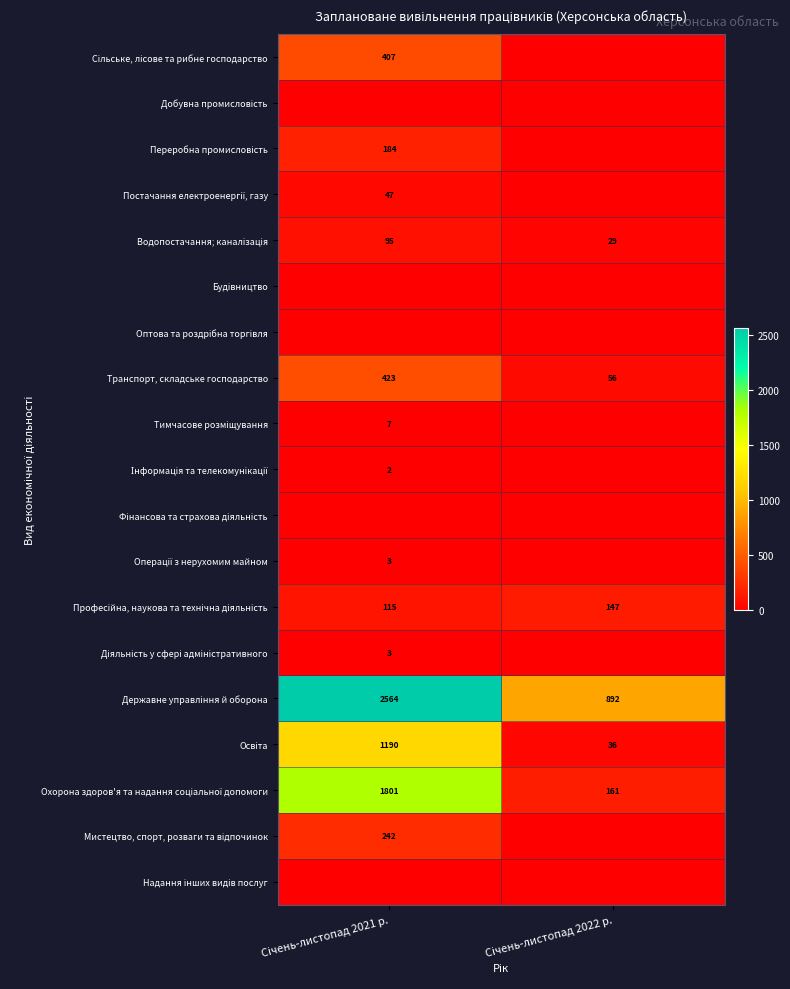

At which category is the sum across all series the highest?

Січень-листопад 2021 р.